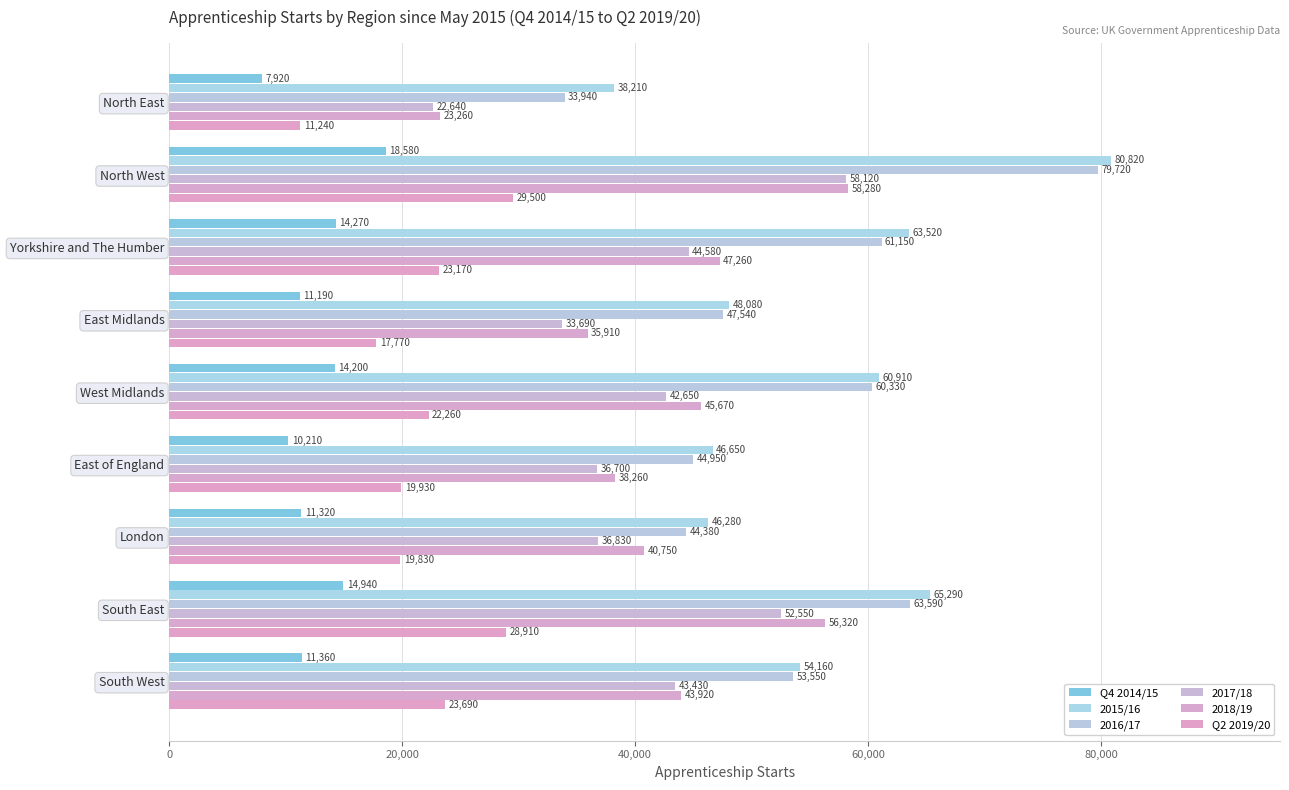

What is the average value of the 2018/19 series?

43292